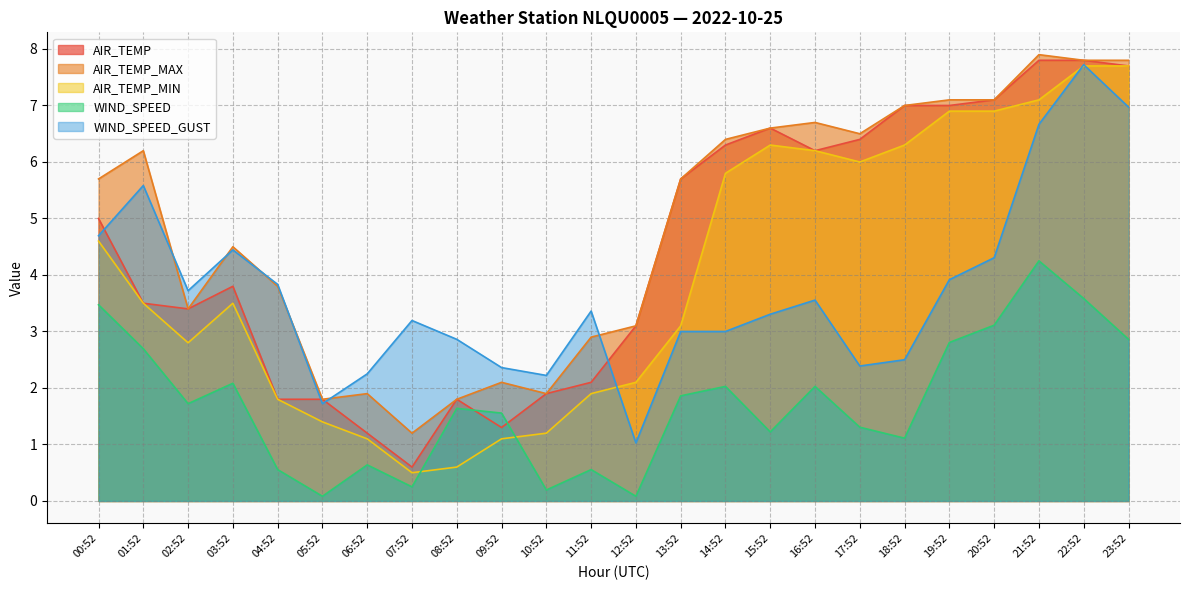

Reading left to right, transcribe all the data shown in this chart.

AIR_TEMP: 00:52=5.0	01:52=3.5	02:52=3.4	03:52=3.8	04:52=1.8	05:52=1.8	06:52=1.2	07:52=0.6	08:52=1.8	09:52=1.3	10:52=1.9	11:52=2.1	12:52=3.1	13:52=5.7	14:52=6.3	15:52=6.6	16:52=6.2	17:52=6.4	18:52=7.0	19:52=7.0	20:52=7.1	21:52=7.8	22:52=7.8	23:52=7.7
AIR_TEMP_MAX: 00:52=5.7	01:52=6.2	02:52=3.4	03:52=4.5	04:52=3.8	05:52=1.8	06:52=1.9	07:52=1.2	08:52=1.8	09:52=2.1	10:52=1.9	11:52=2.9	12:52=3.1	13:52=5.7	14:52=6.4	15:52=6.6	16:52=6.7	17:52=6.5	18:52=7.0	19:52=7.1	20:52=7.1	21:52=7.9	22:52=7.8	23:52=7.8
AIR_TEMP_MIN: 00:52=4.6	01:52=3.5	02:52=2.8	03:52=3.5	04:52=1.8	05:52=1.4	06:52=1.1	07:52=0.5	08:52=0.6	09:52=1.1	10:52=1.2	11:52=1.9	12:52=2.1	13:52=3.1	14:52=5.8	15:52=6.3	16:52=6.2	17:52=6.0	18:52=6.3	19:52=6.9	20:52=6.9	21:52=7.1	22:52=7.7	23:52=7.7
WIND_SPEED: 00:52=3.5	01:52=2.7	02:52=1.7	03:52=2.1	04:52=0.6	05:52=0.1	06:52=0.6	07:52=0.2	08:52=1.6	09:52=1.6	10:52=0.2	11:52=0.6	12:52=0.1	13:52=1.9	14:52=2.0	15:52=1.2	16:52=2.0	17:52=1.3	18:52=1.1	19:52=2.8	20:52=3.1	21:52=4.2	22:52=3.6	23:52=2.9
WIND_SPEED_GUST: 00:52=4.7	01:52=5.6	02:52=3.7	03:52=4.4	04:52=3.8	05:52=1.7	06:52=2.2	07:52=3.2	08:52=2.9	09:52=2.4	10:52=2.2	11:52=3.4	12:52=1.0	13:52=3.0	14:52=3.0	15:52=3.3	16:52=3.6	17:52=2.4	18:52=2.5	19:52=3.9	20:52=4.3	21:52=6.7	22:52=7.7	23:52=7.0